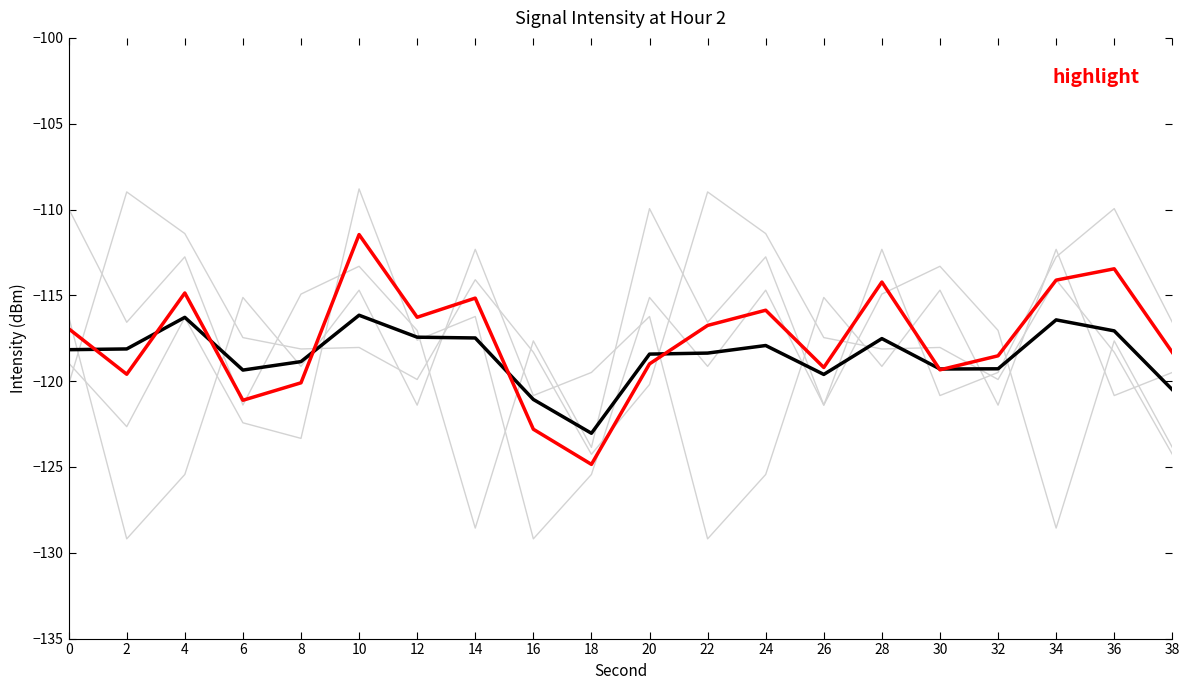

The mean series shows -162.5 at 16. True or false?

False